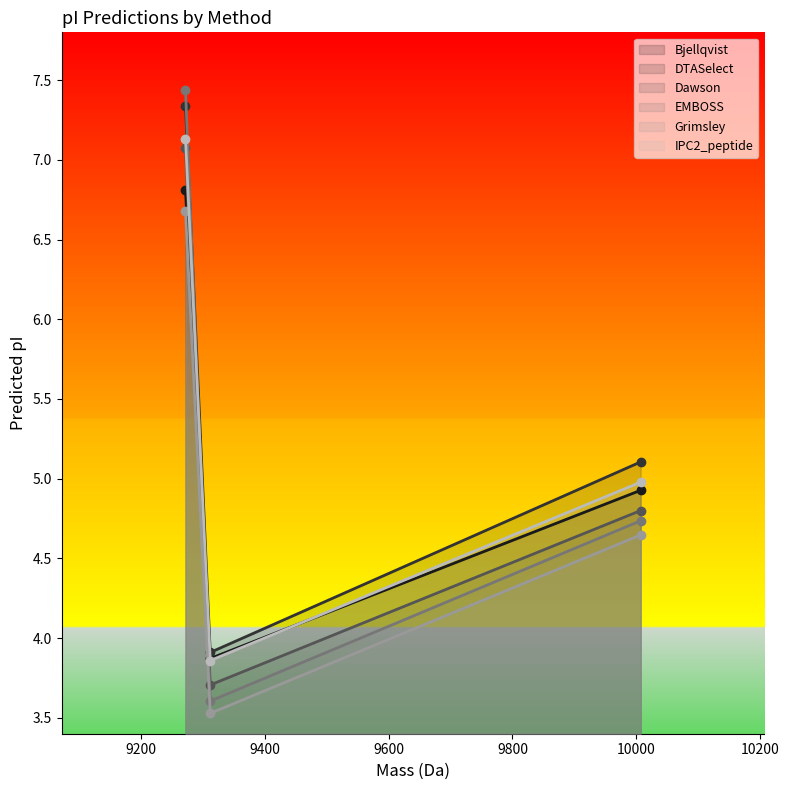

What is the maximum value for Dawson?

7.1